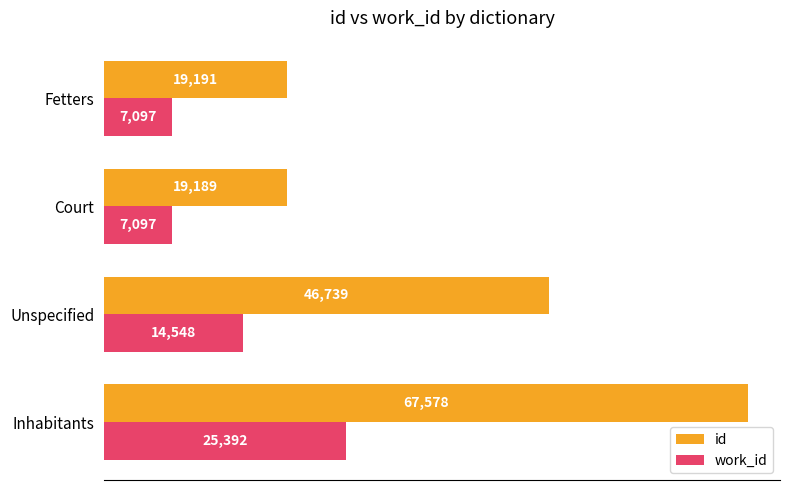

Which series has the widest spread of values?

id